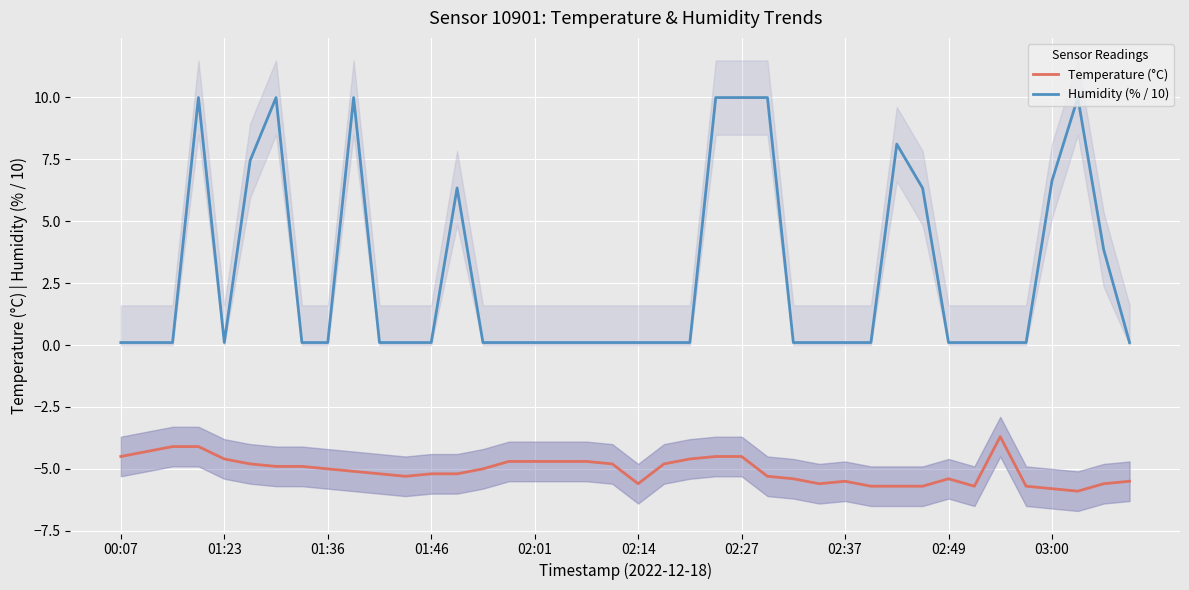

What is the difference between the highest and lowest values at 30?

13.8